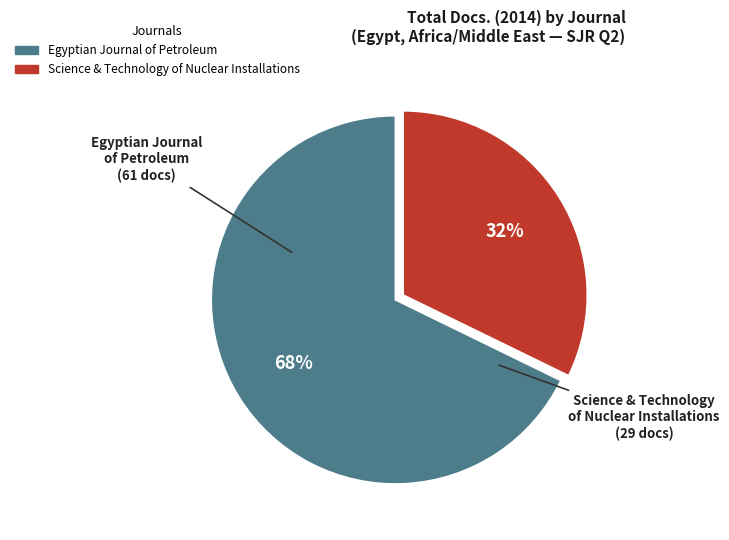

To the nearest percent, what is the average slice percentage?

50%